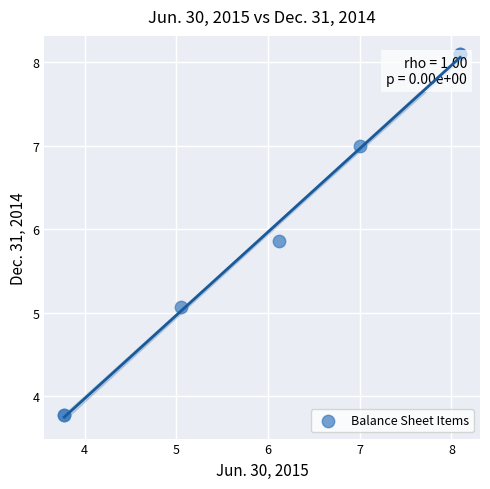

What Y value in the scatter plot is closest to 5?

5.1